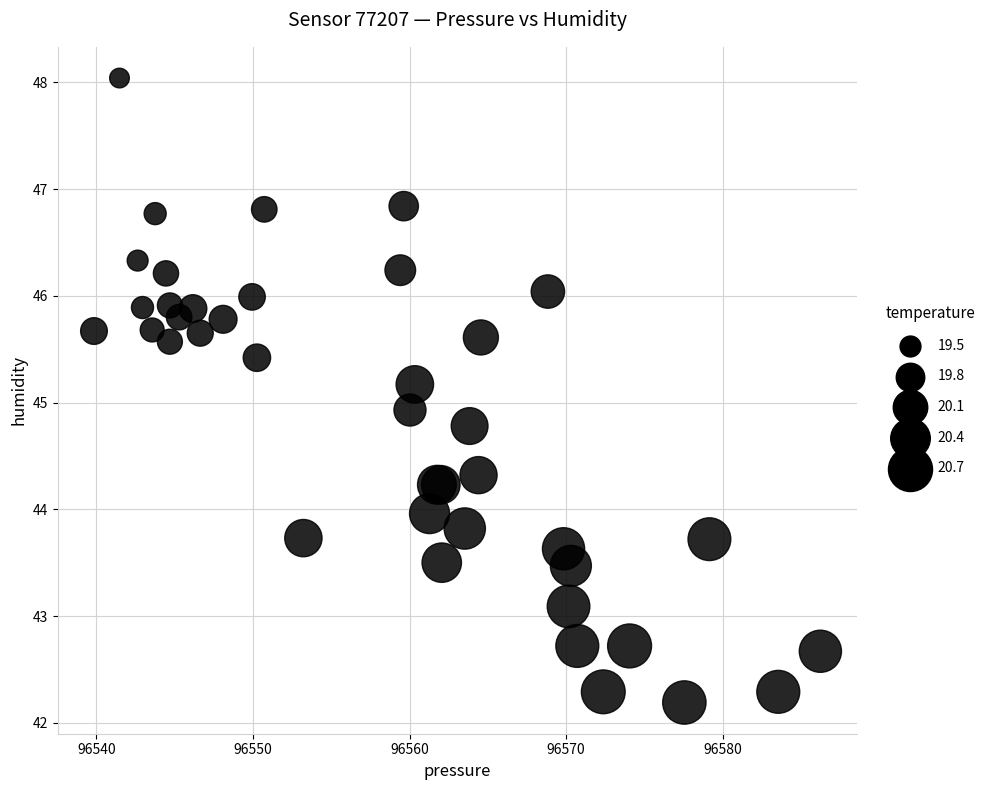

What Y value in the scatter plot is closest to 45?

44.9